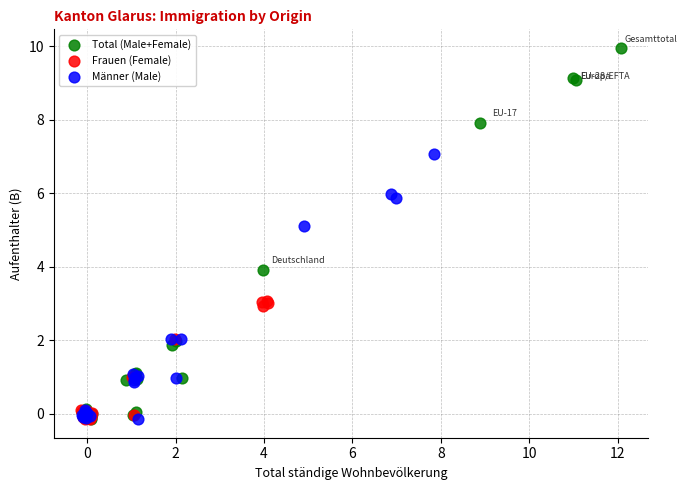

Which series has the widest spread of Y values?

Total (Male+Female)